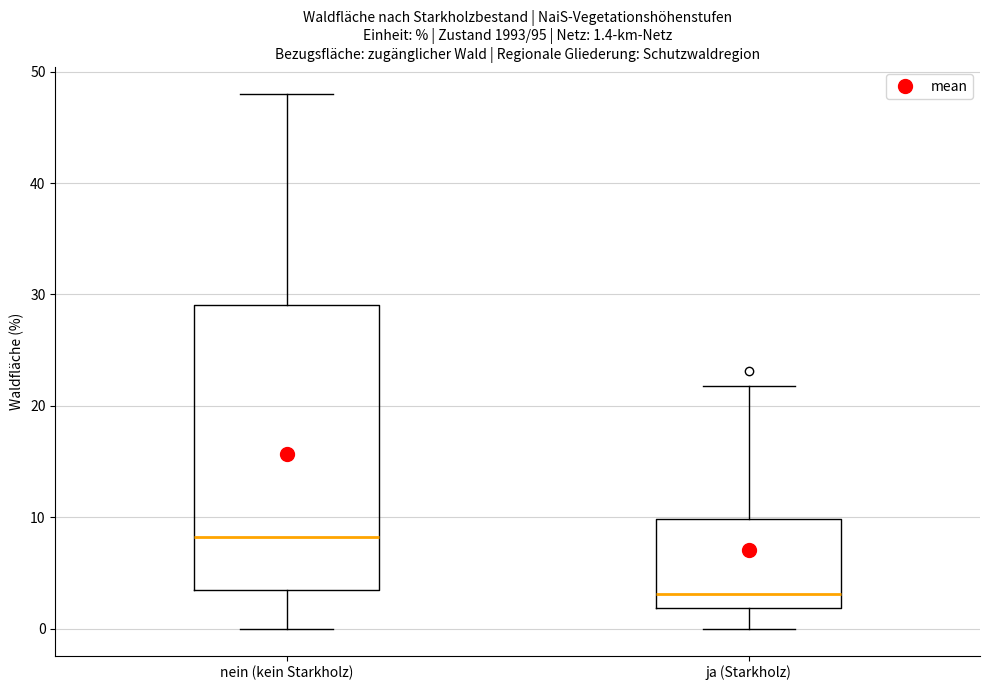

Which box's median line is the highest?

nein (kein Starkholz)